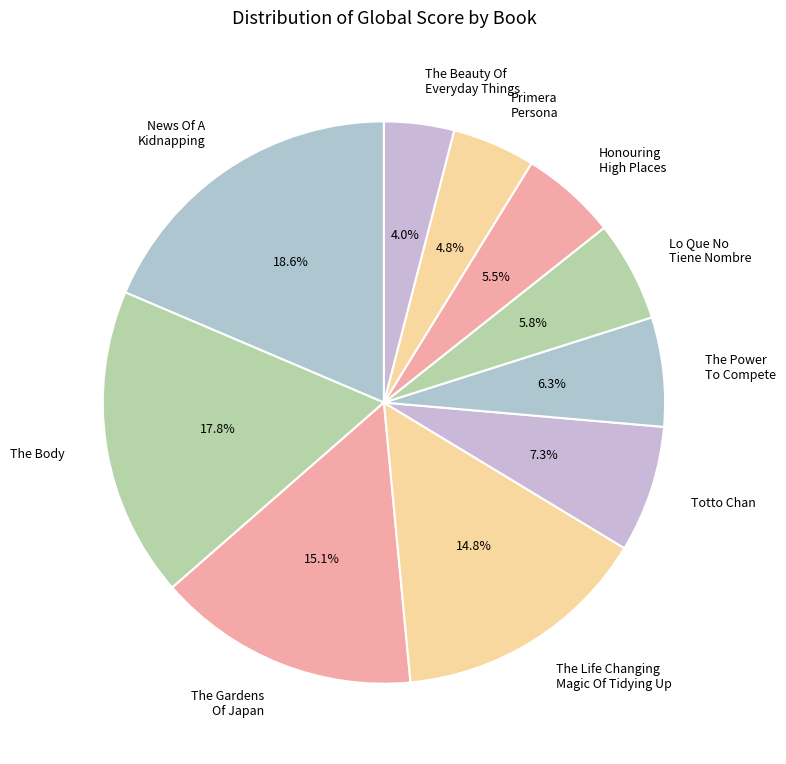

What percentage do The Gardens Of Japan and Totto Chan together represent?

22.4%